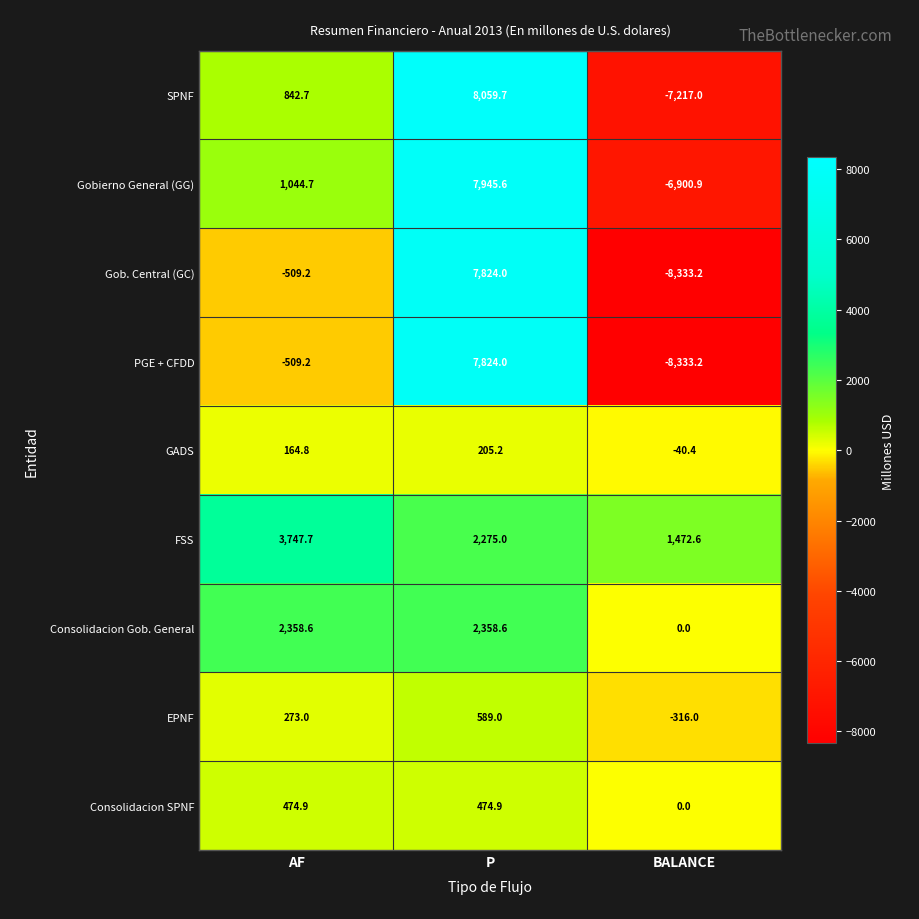

What is the difference between the highest and lowest values at BALANCE?

9805.8